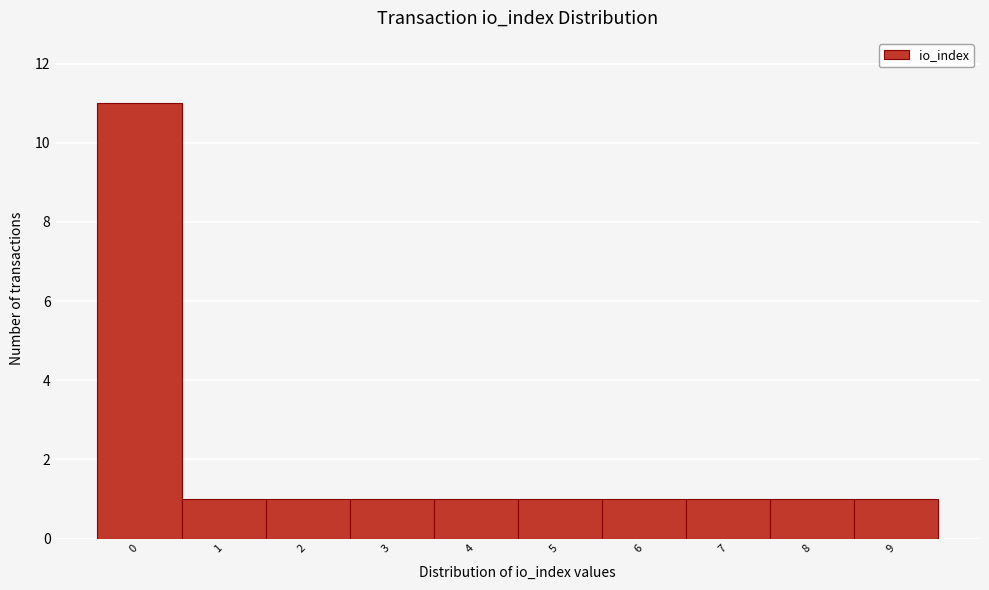

Reading left to right, transcribe this chart: for each bar, give the range it covers on the x-axis and its height. The values are not printed on the chart, so give them approximately, as read against the axis.

-0.5 to 0.5: 11
0.5 to 1.5: 1
1.5 to 2.5: 1
2.5 to 3.5: 1
3.5 to 4.5: 1
4.5 to 5.5: 1
5.5 to 6.5: 1
6.5 to 7.5: 1
7.5 to 8.5: 1
8.5 to 9.5: 1